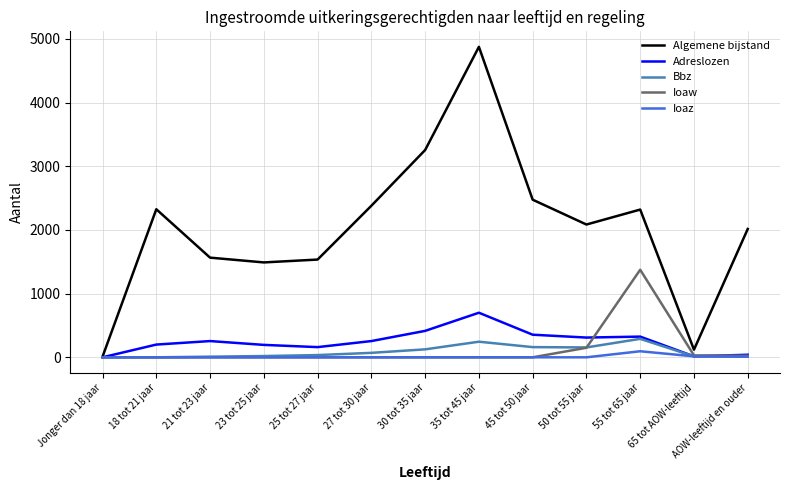

Which series changed the most between 18 tot 21 jaar and 30 tot 35 jaar?

Algemene bijstand